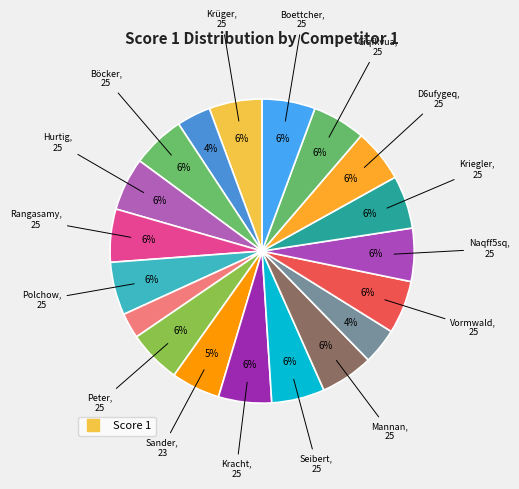

How many slices are in this pie chart?

19